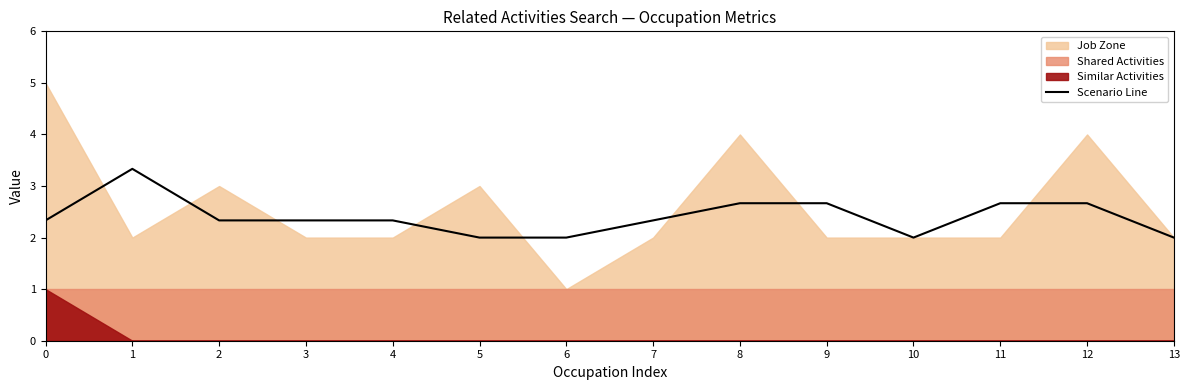

Count the number of categories in the chart.

14